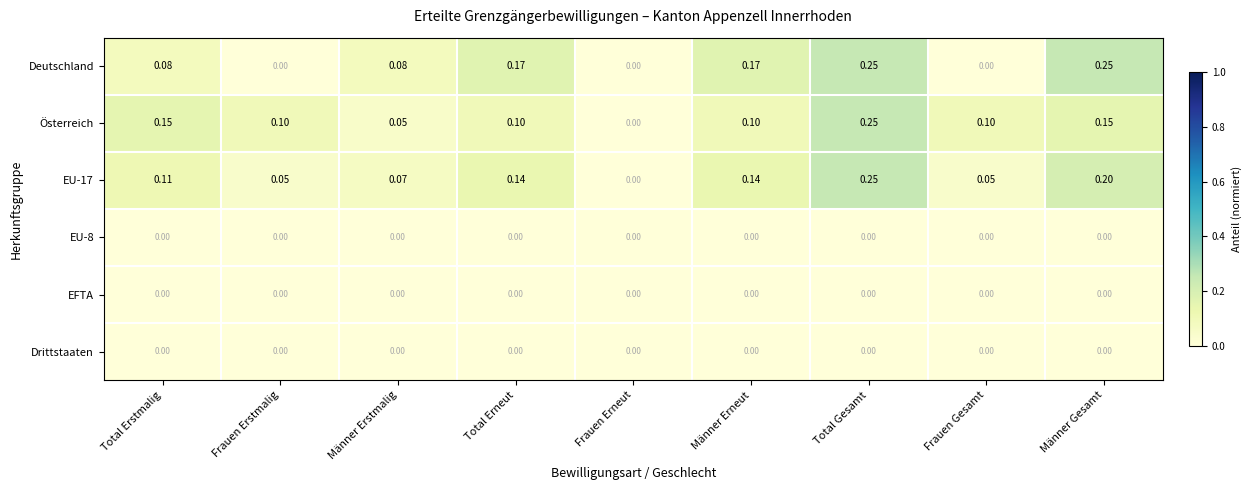

Between Total Erneut and Männer Gesamt, which series saw the biggest shift?

Deutschland